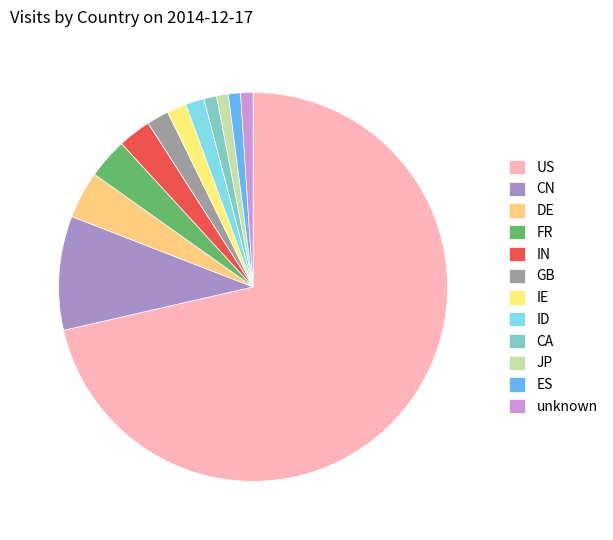

To the nearest percent, what is the average slice percentage?

8%